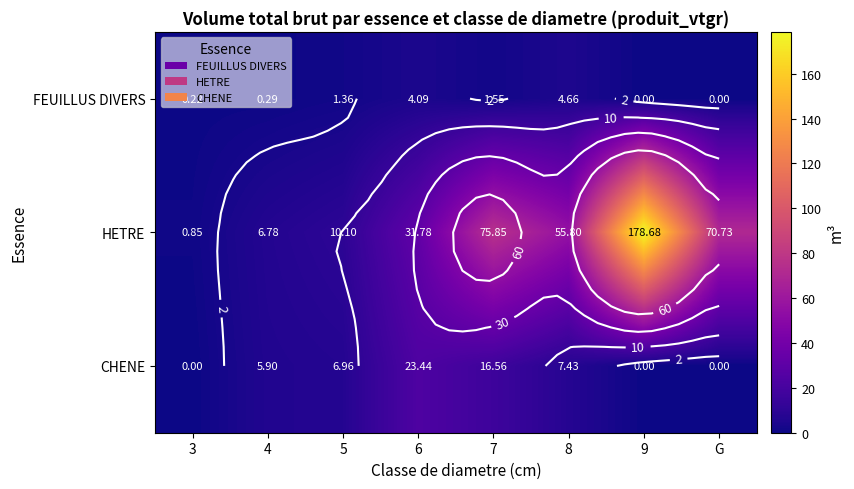

Which category has the lowest value in the CHENE series?

3